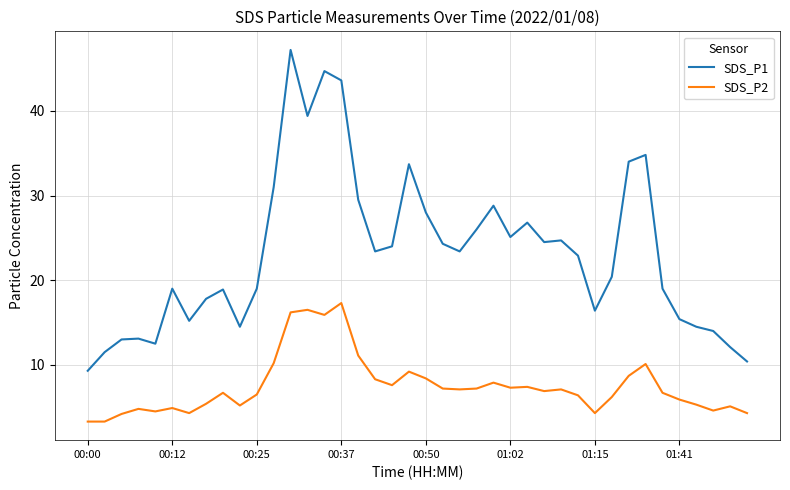

True or false: SDS_P1 has more than 1 points higher than both neighbors.

True